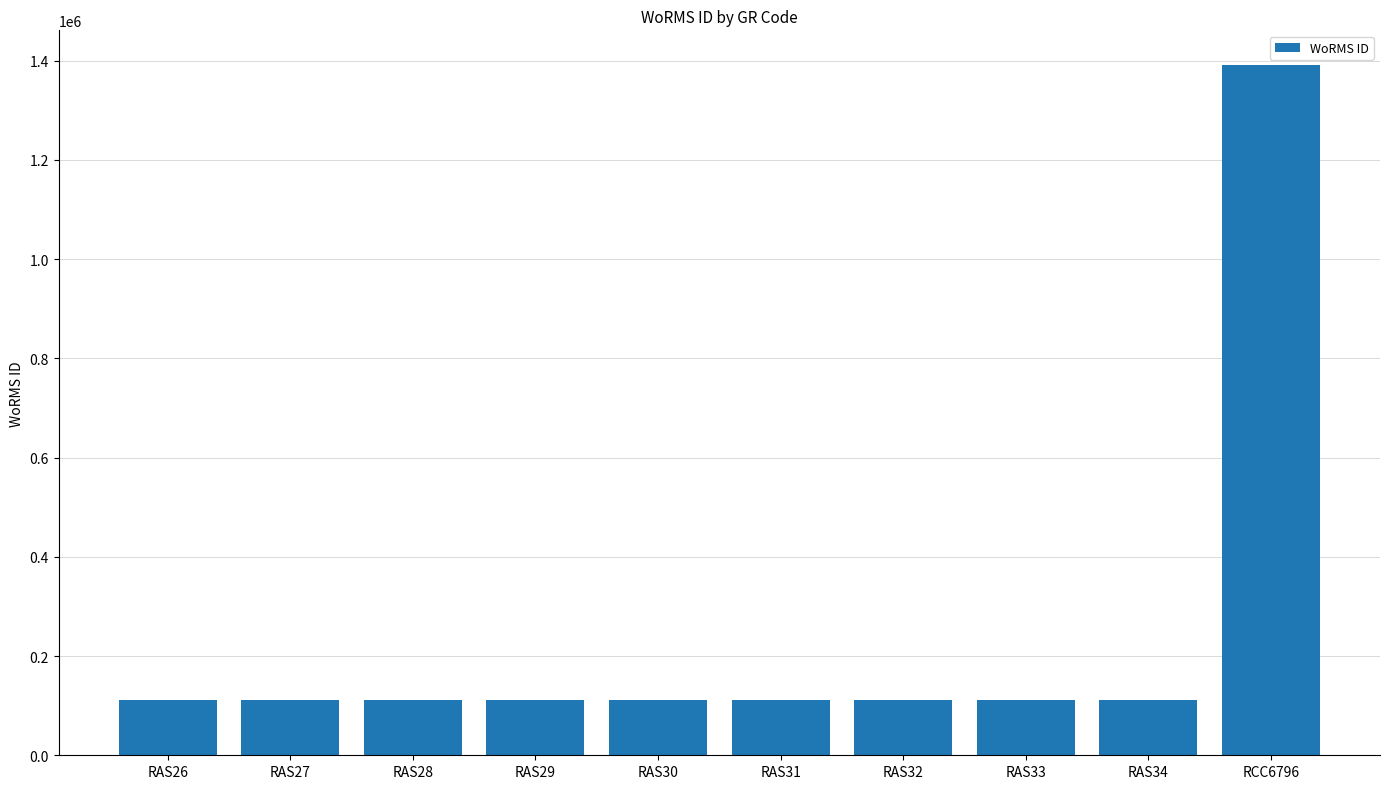

What is the sum of the values at RAS26 and RAS28?

223264